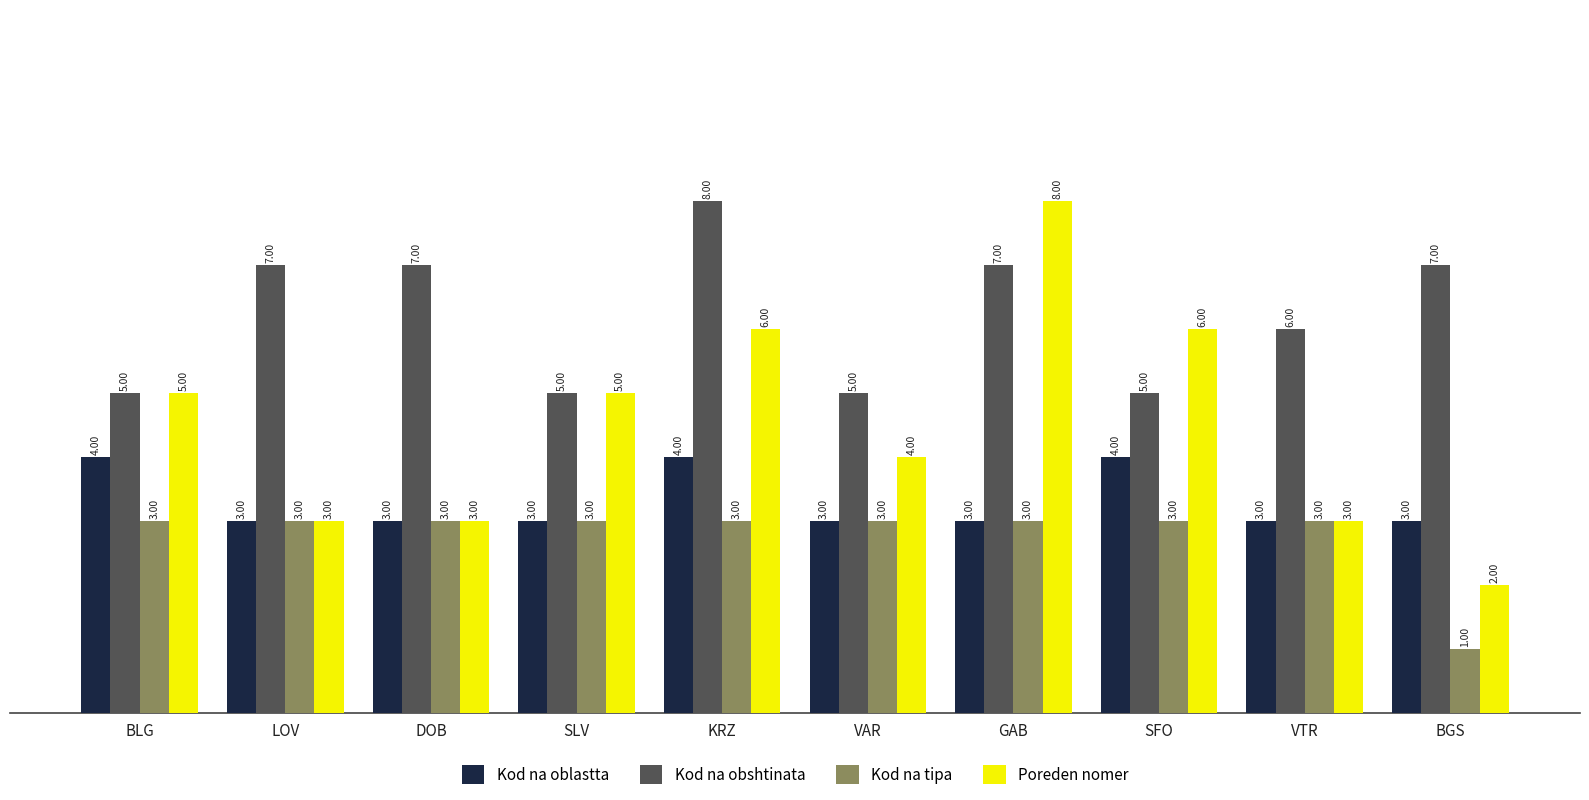

Which series has the largest range (max minus min)?

Poreden nomer